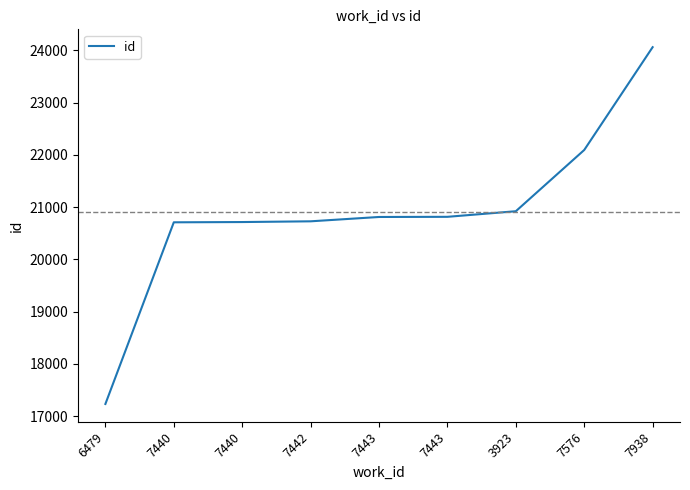

True or false: the data shows 22093 at 7576.

True